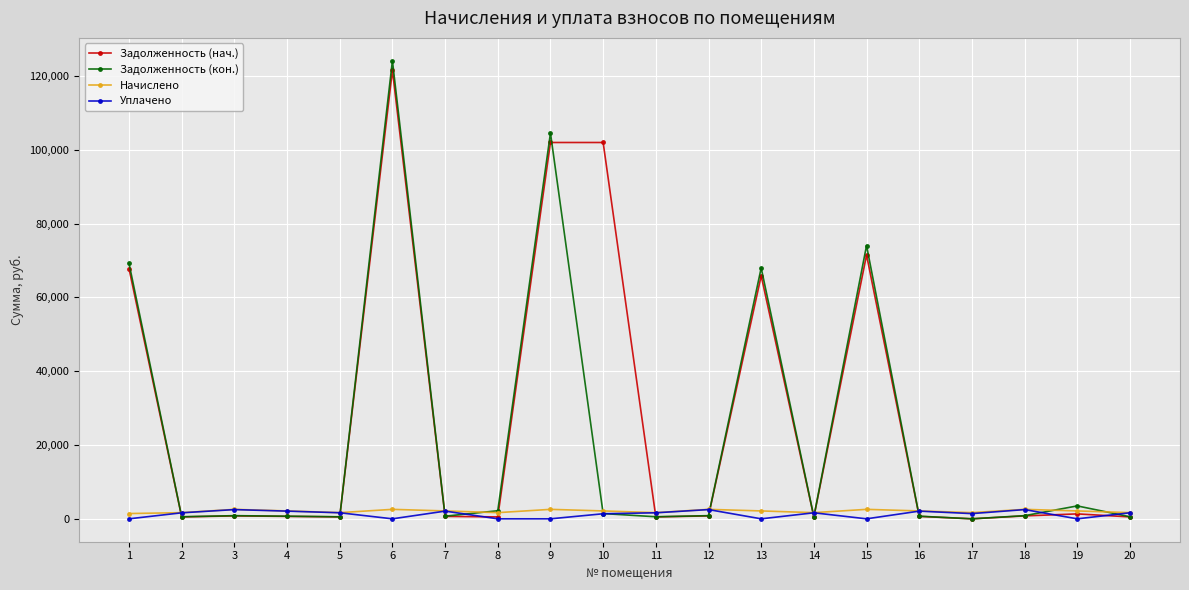

Which series has the widest spread of values?

Задолженность (кон.)